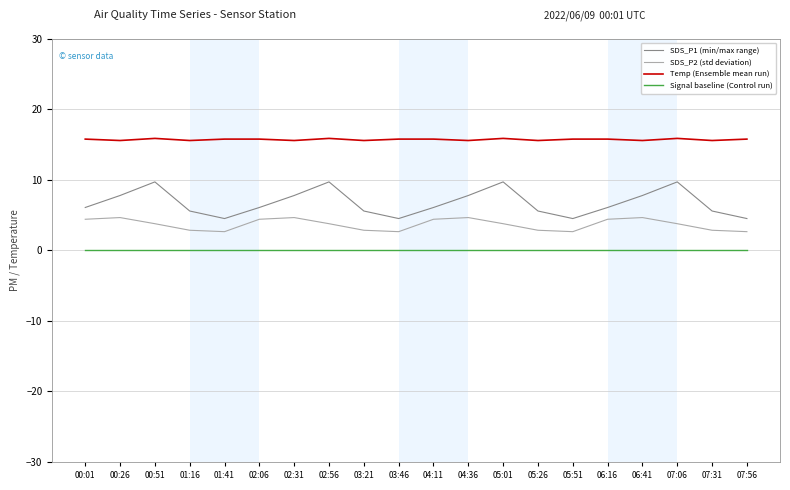

True or false: SDS_P2 (std deviation) and SDS_P1 (min/max range) cross at least once.

False